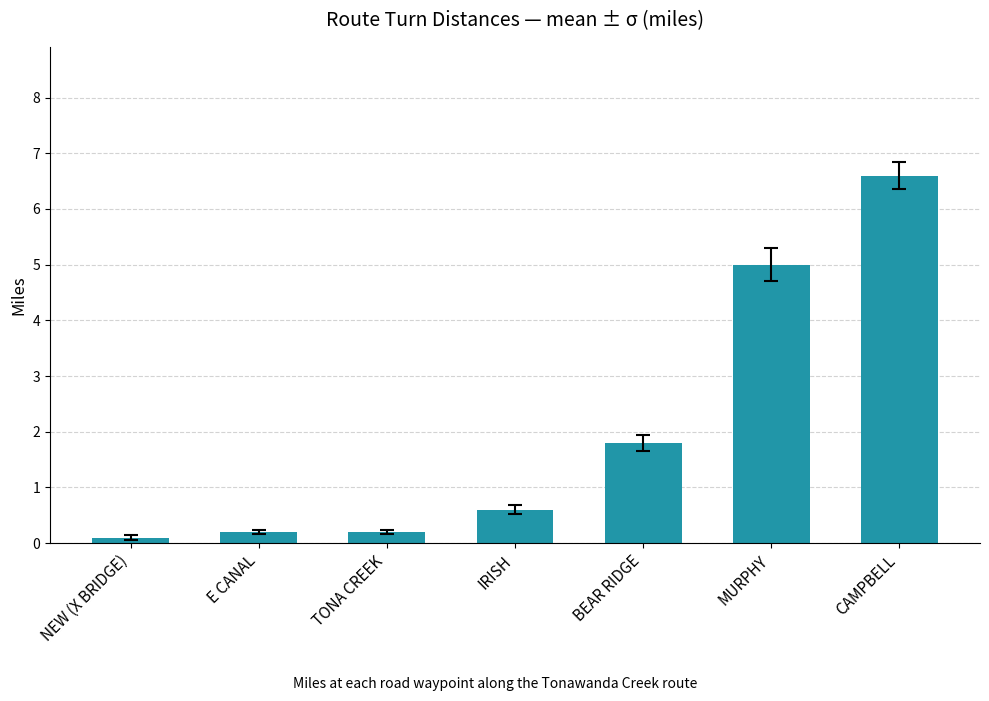

What is the value of the 7th bar from the left?

6.6